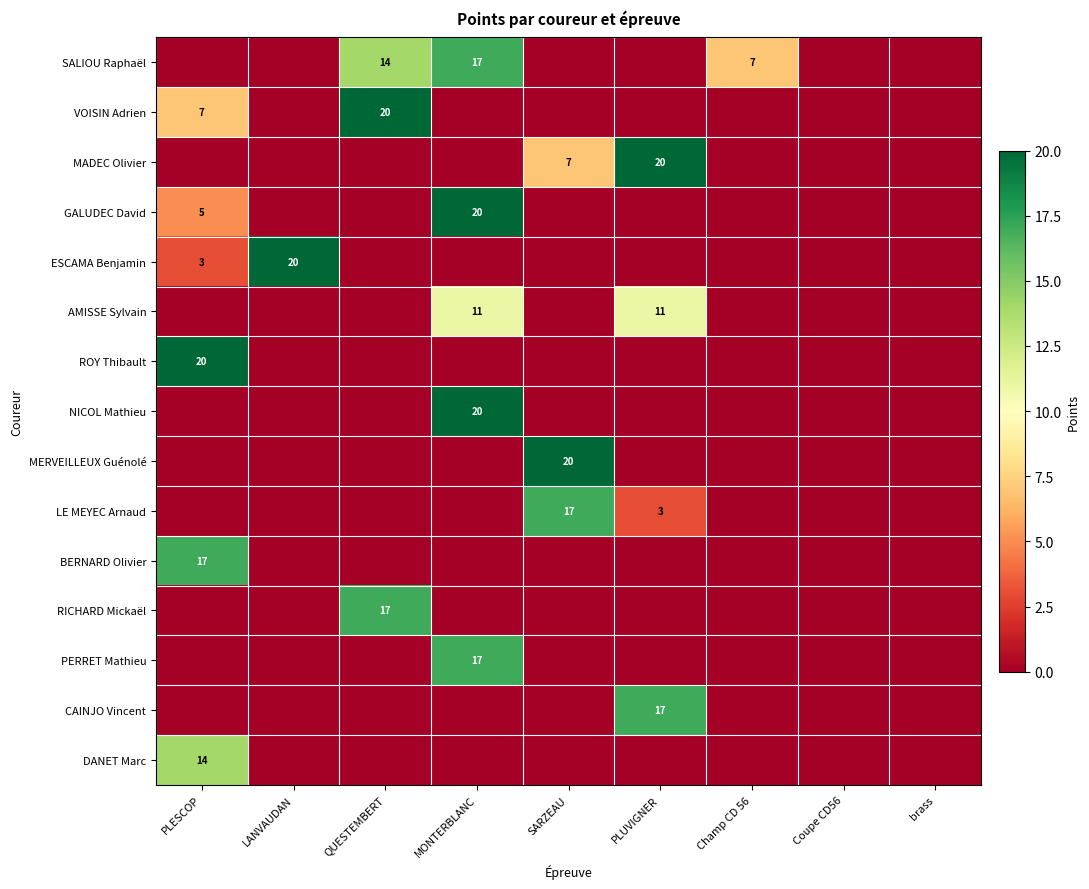

What is the total value across all series at LANVAUDAN?

20